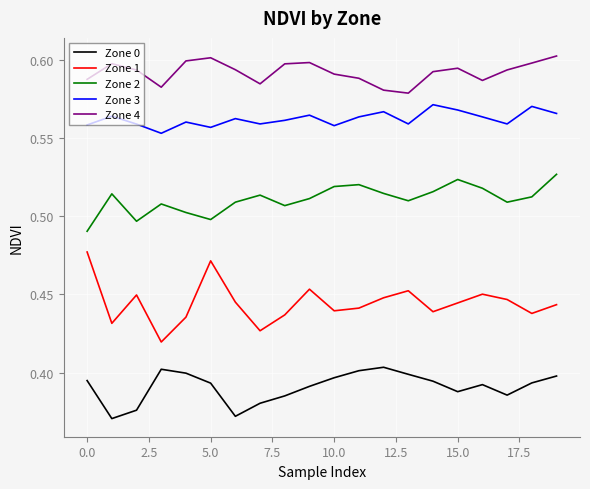

Which series has the largest range (max minus min)?

Zone 1